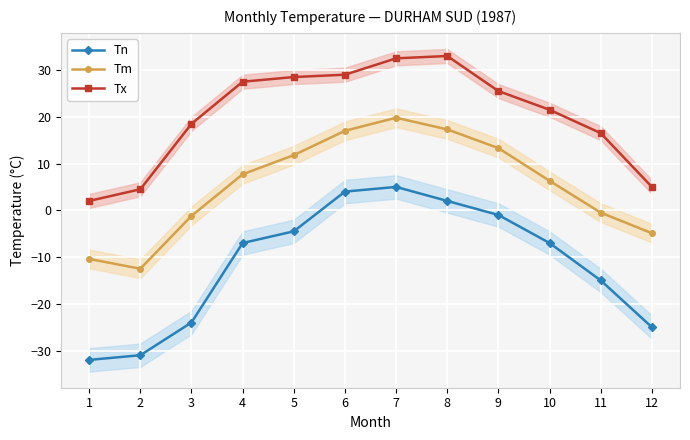

The Tx series shows 25.5 at 9. True or false?

True